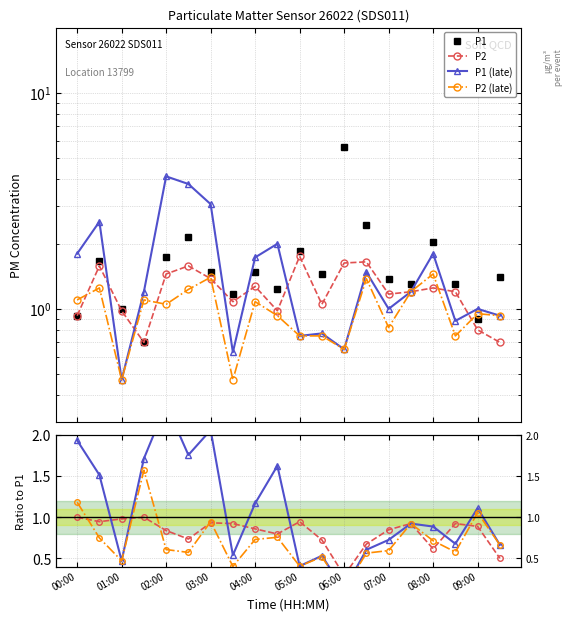

The P1 (late) series shows 3.1 at 05:00. True or false?

False